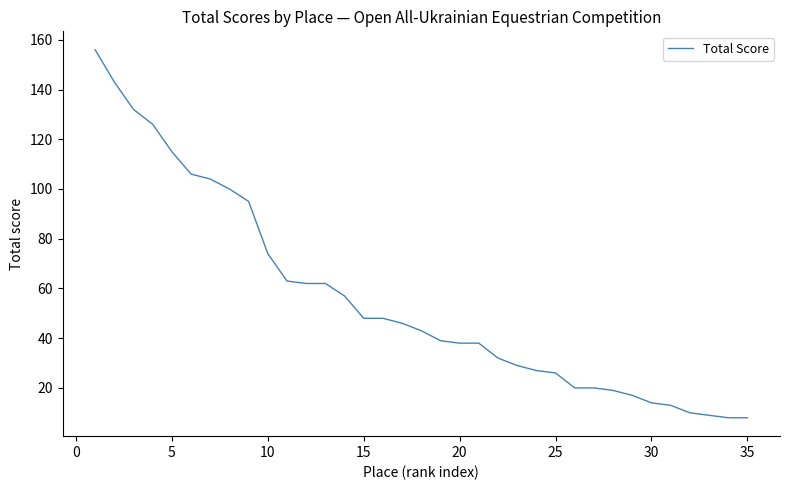

What is the difference between the maximum and minimum values?

148